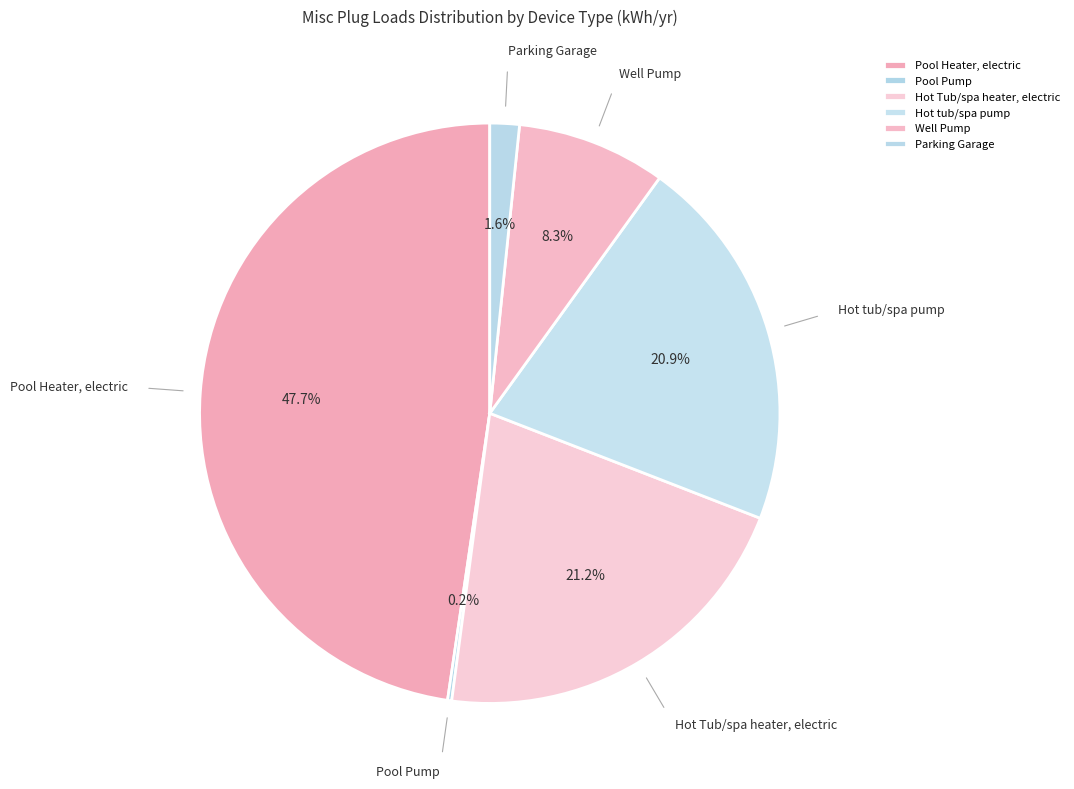

Between Parking Garage and Hot tub/spa pump, which is larger?

Hot tub/spa pump